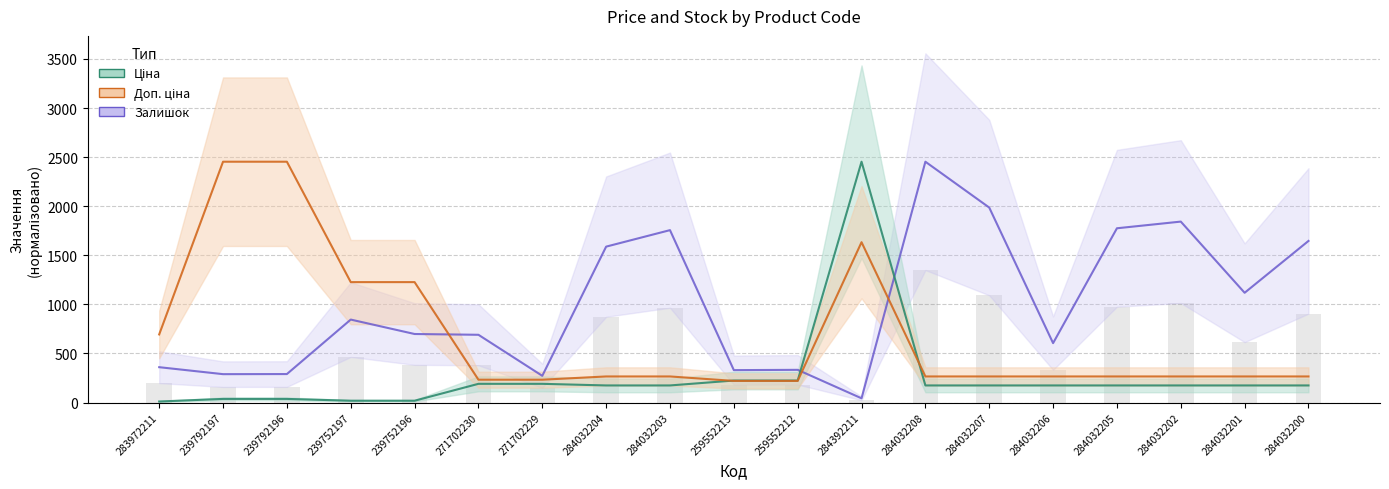

Count the number of categories in the chart.

19